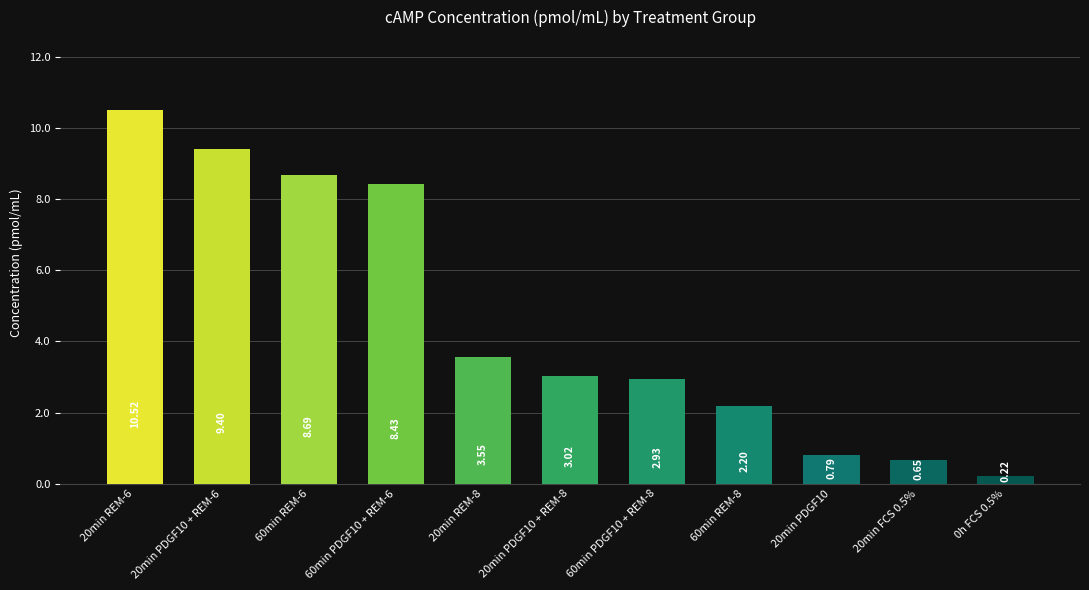

Rank the categories by value from highest to lowest.

20min REM-6, 20min PDGF10 + REM-6, 60min REM-6, 60min PDGF10 + REM-6, 20min REM-8, 20min PDGF10 + REM-8, 60min PDGF10 + REM-8, 60min REM-8, 20min PDGF10, 20min FCS 0.5%, 0h FCS 0.5%